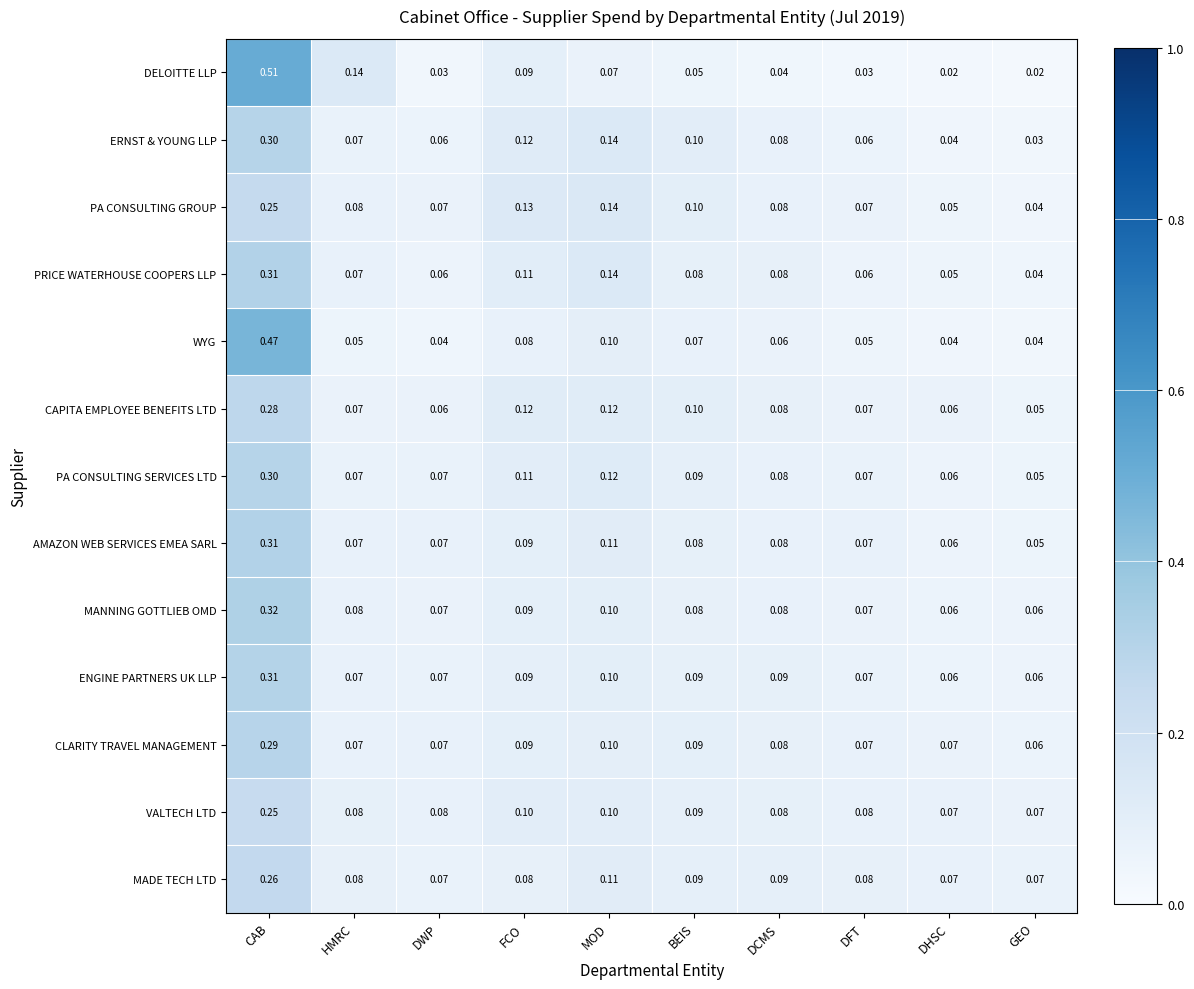

Which series has the largest range (max minus min)?

DELOITTE LLP